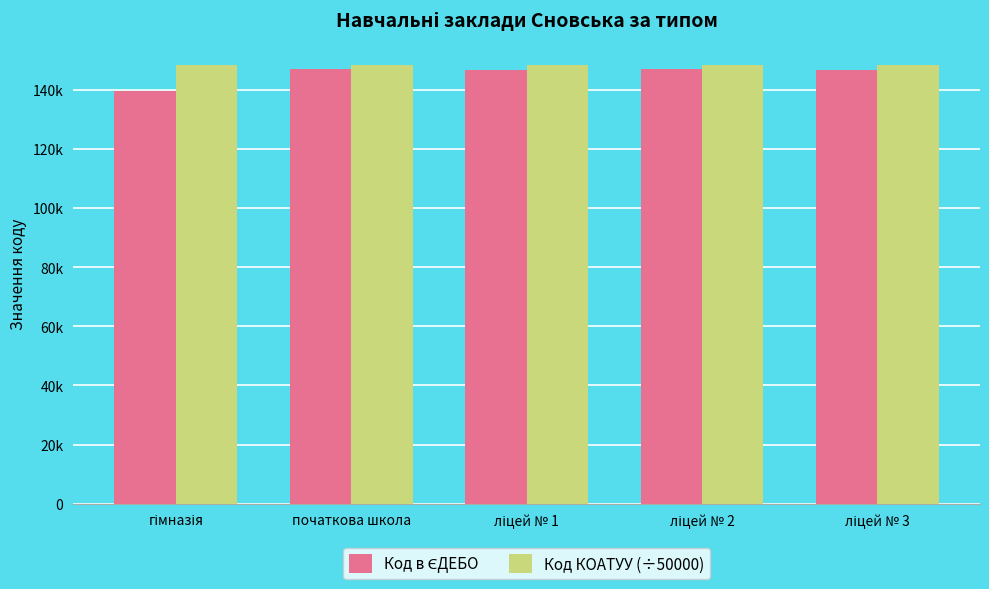

Where is Код в ЄДЕБО nearest to the value 143421?

ліцей № 3